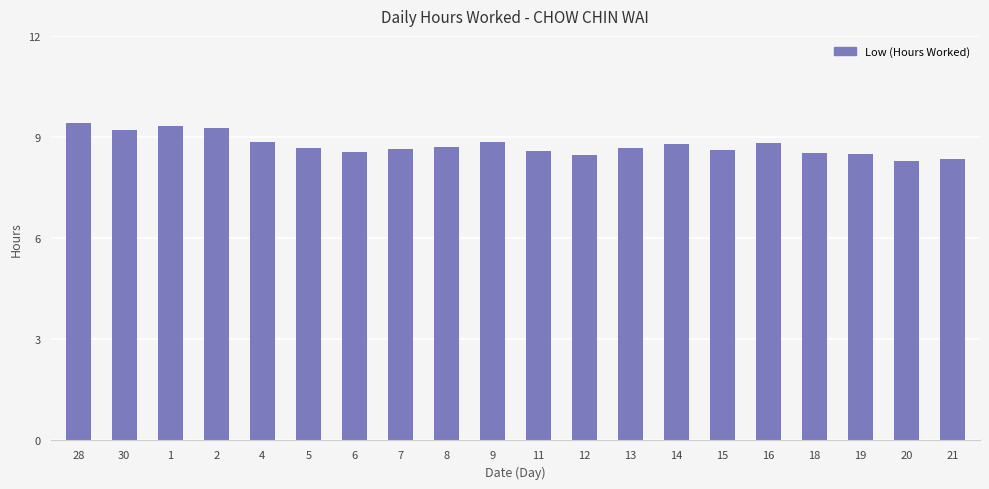

What is the greatest value displayed?

9.4